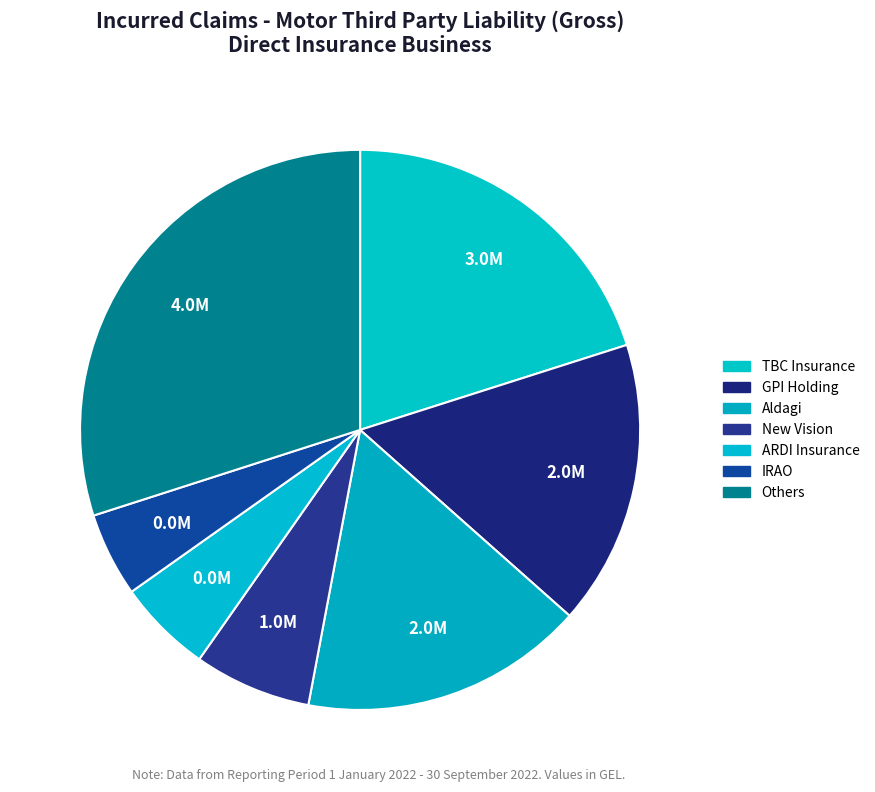

Count the number of slices in the pie.

7